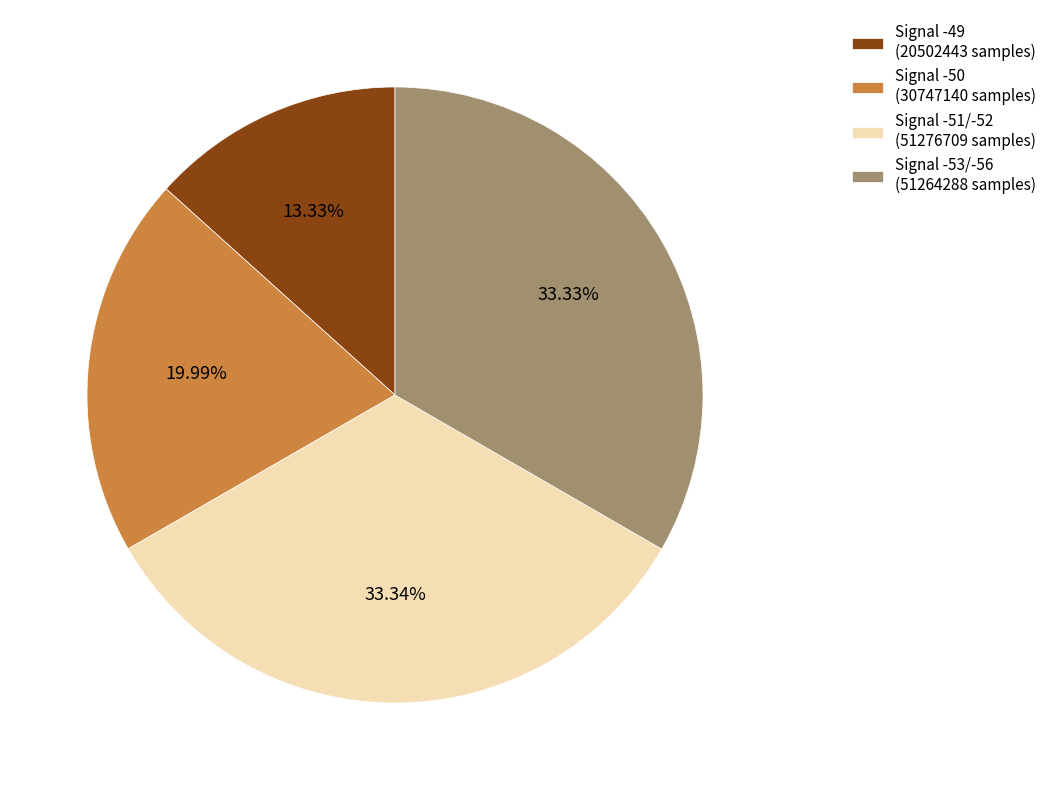

How many segments does this pie chart have?

4